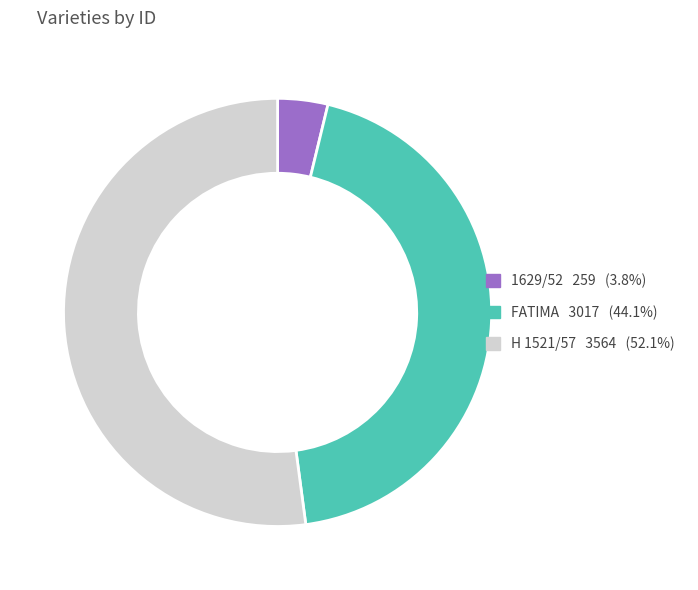

Do H 1521/57 and FATIMA together represent more than half of the pie?

Yes